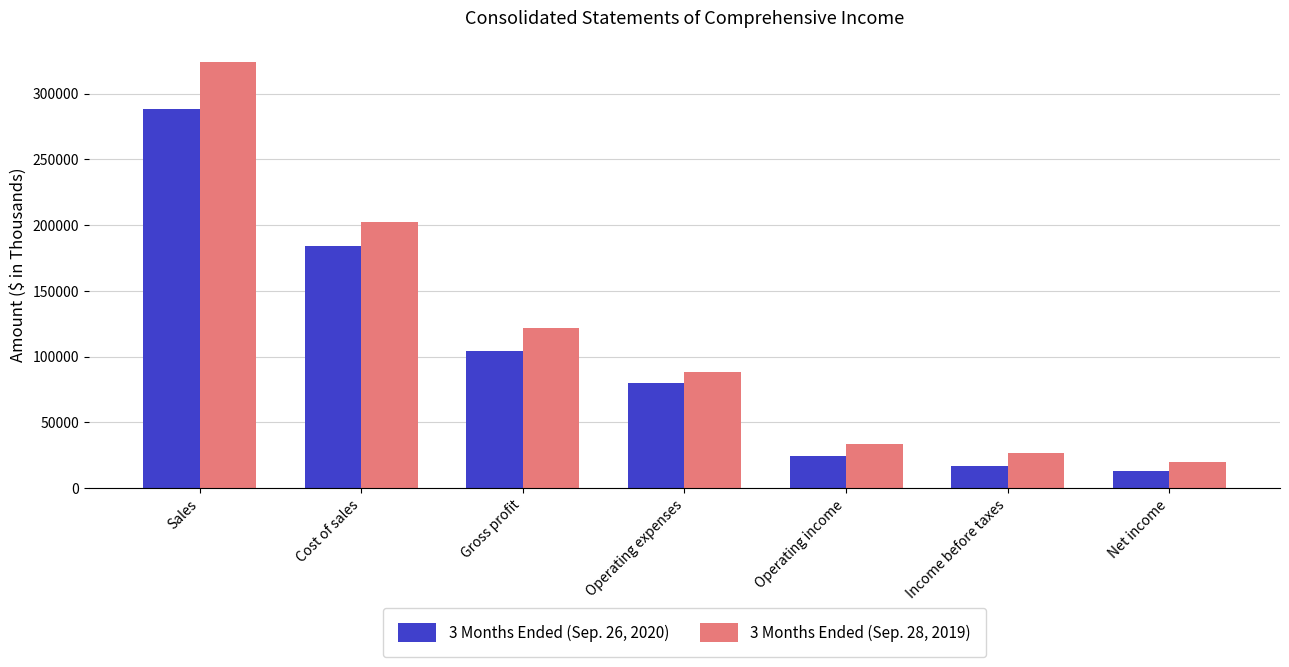

Rank the series at Sales from highest to lowest value.

3 Months Ended (Sep. 28, 2019), 3 Months Ended (Sep. 26, 2020)